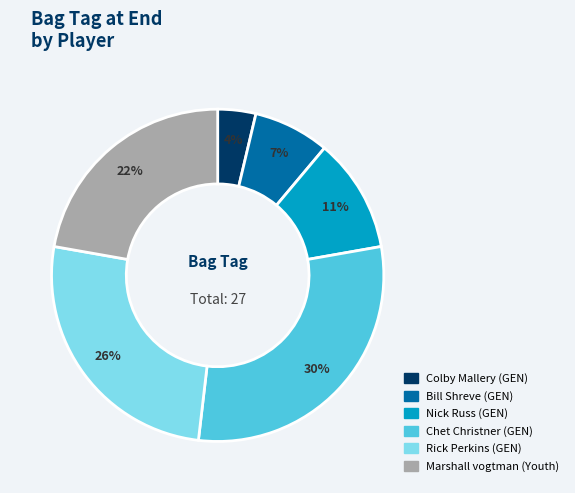

To the nearest percent, what portion does Nick Russ (GEN) represent?

11%